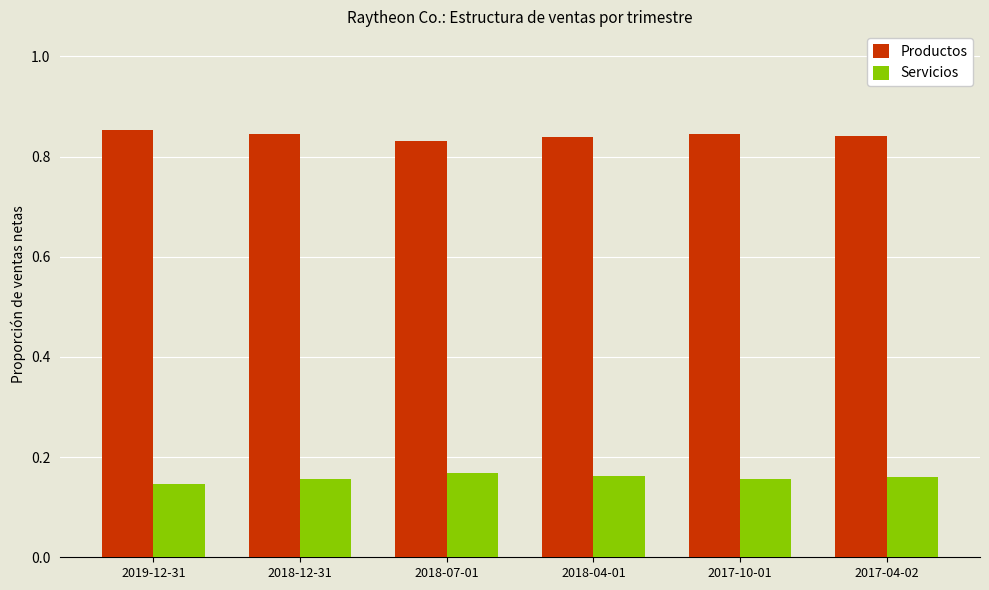

What position from the left is 2018-07-01?

3